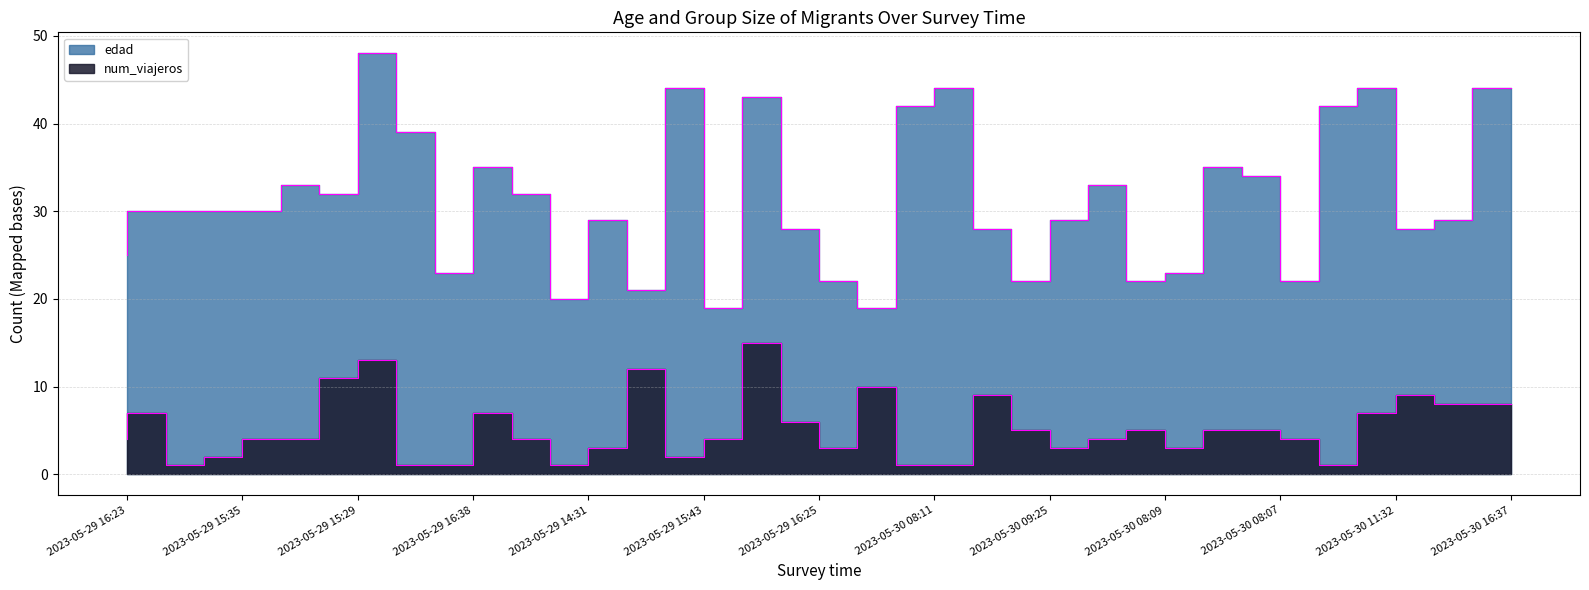

True or false: num_viajeros and edad cross at least once.

False